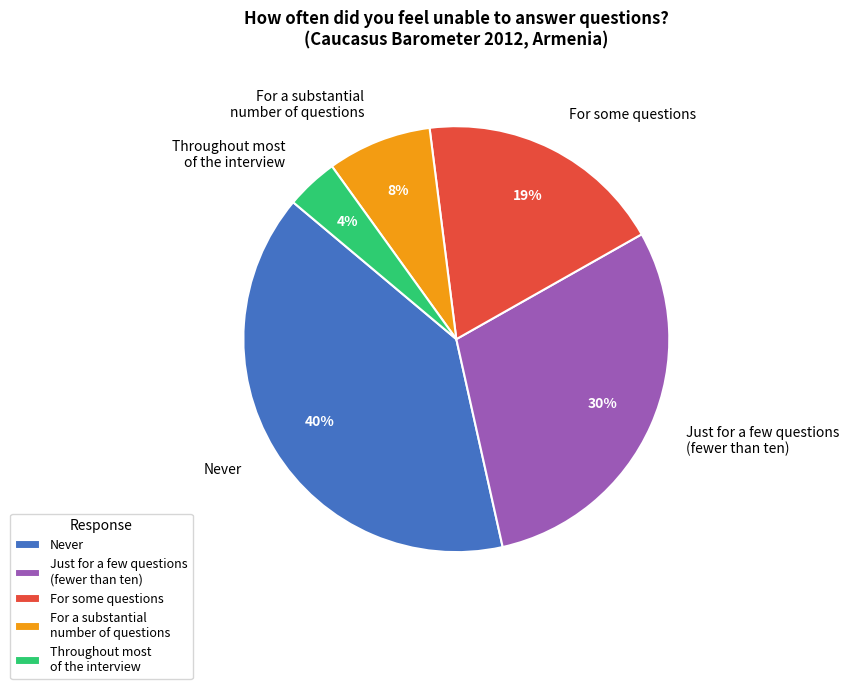

Count the number of slices in the pie.

5